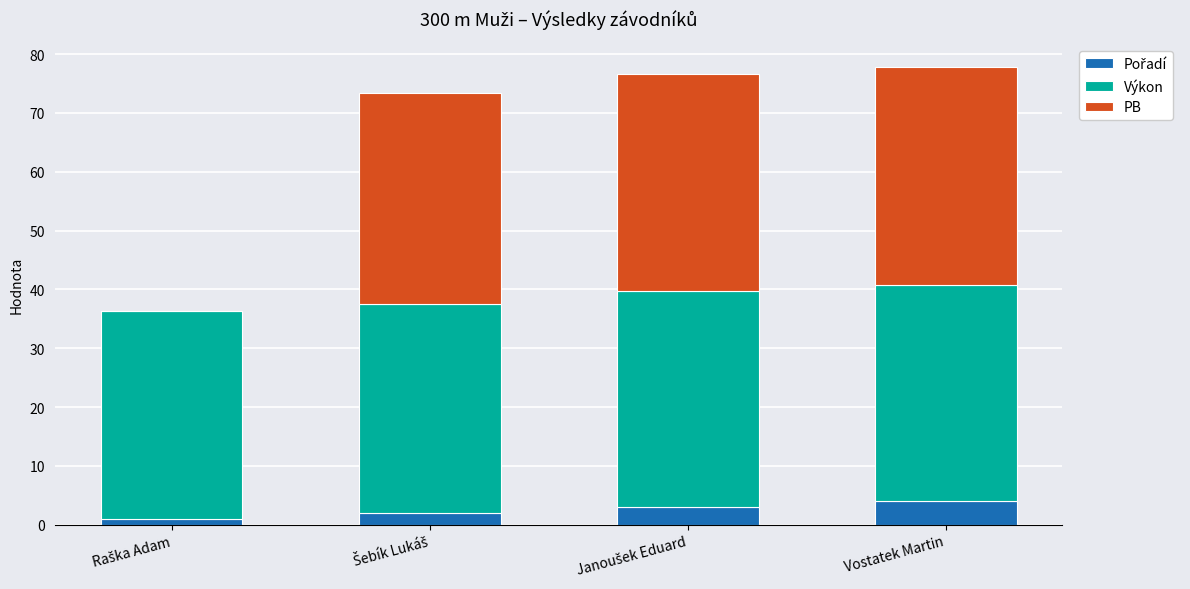

What is the total value across all series at Vostatek Martin?

77.8